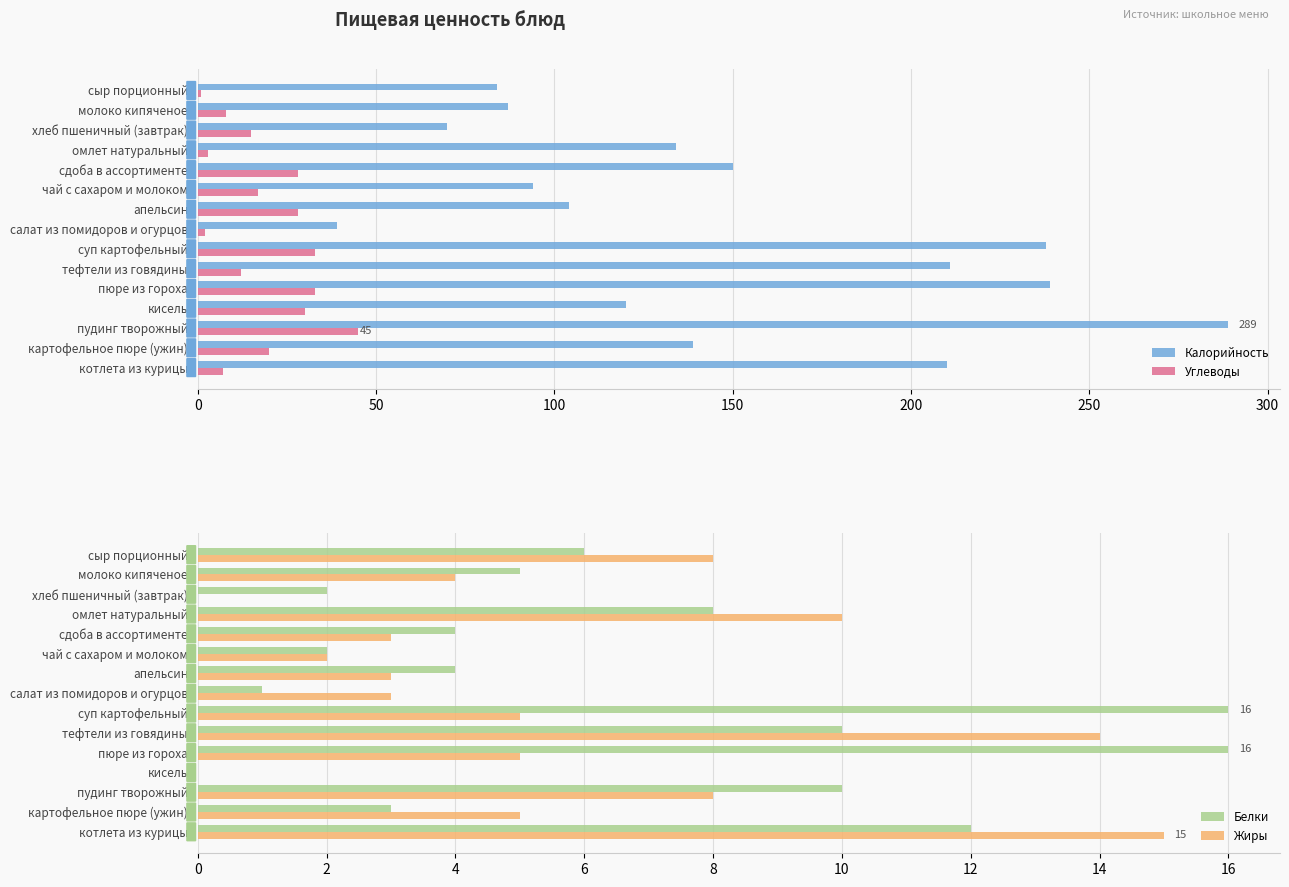

What is the difference between the Калорийность values at хлеб пшеничный (завтрак) and молоко кипяченое?

17